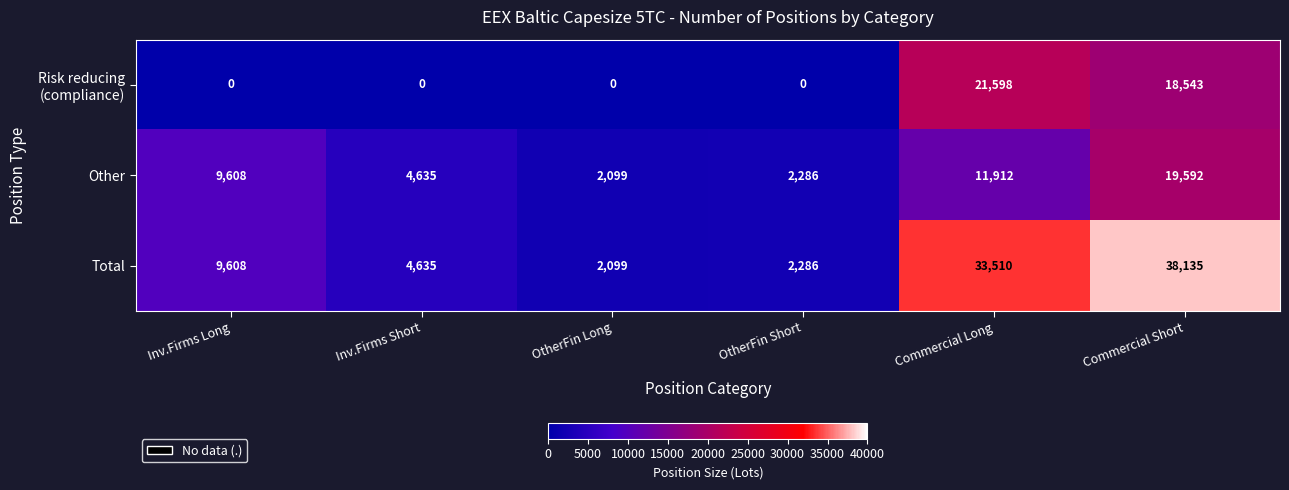

What is the sum of all Total values?

90273